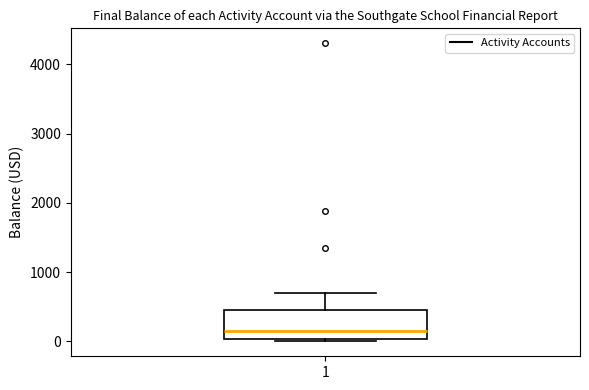

Read this box plot against the y-axis: the position of the median line, the range covered by the box, and the ends of both whiskers. The values are not printed on the chart, so give them approximately, as read against the axis.

median 100, box 0 to 500, whiskers 0 (just below the box's lower edge) to 700